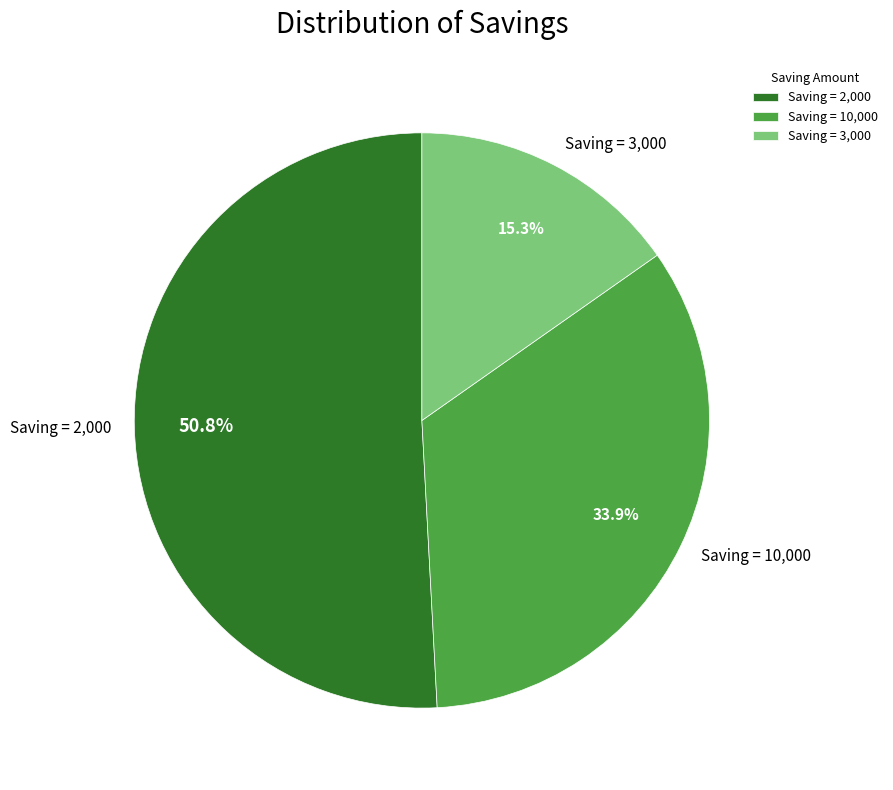

What is the majority slice?

Saving = 2,000